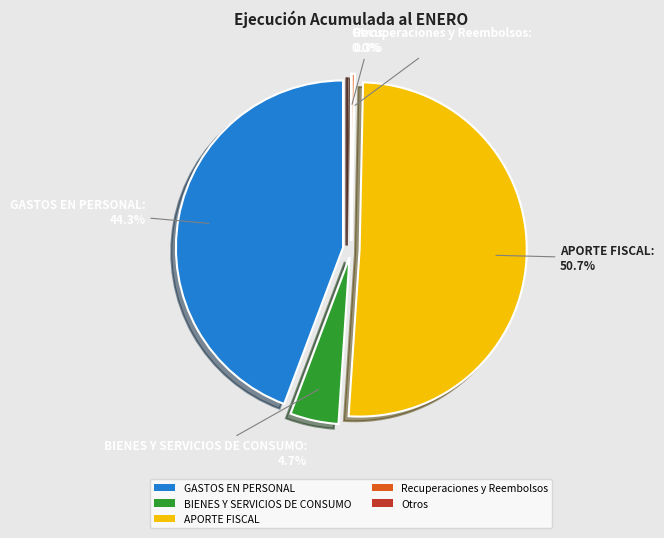

Count the number of slices in the pie.

5